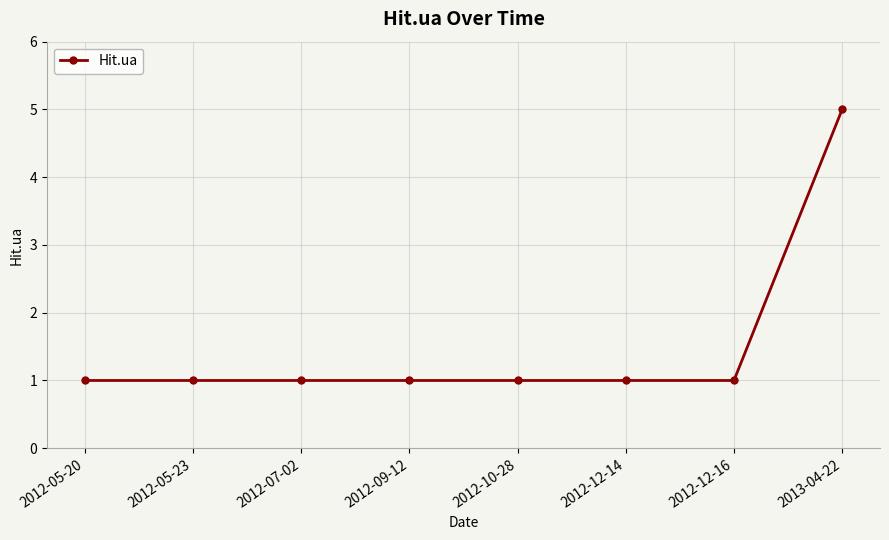

The value at 2012-05-20 is 1. True or false?

True